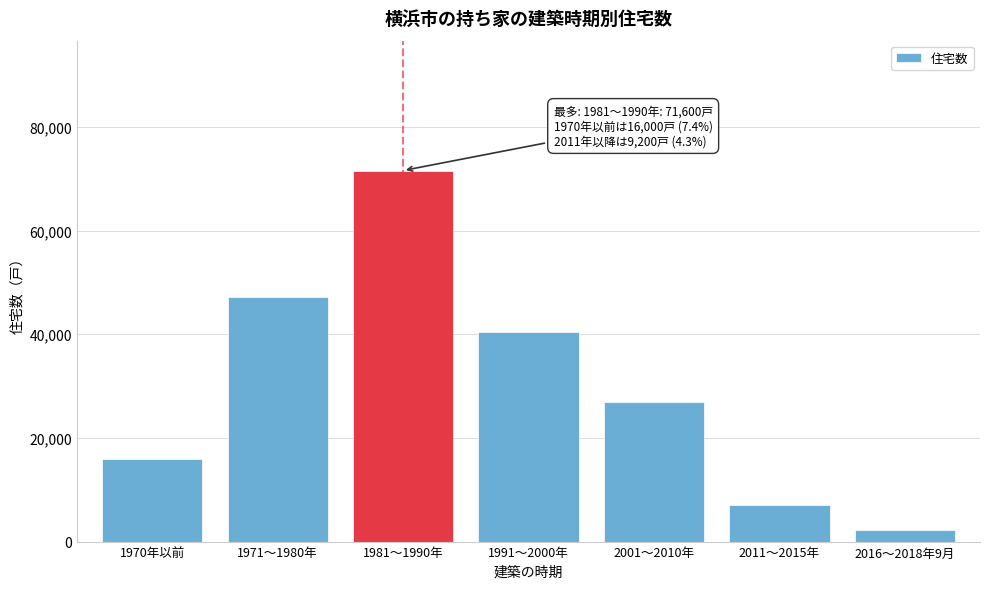

Reading right to left, transcribe all the data shown in this chart.

2016～2018年9月=2200	2011～2015年=7000	2001～2010年=27000	1991～2000年=40500	1981～1990年=71600	1971～1980年=47100	1970年以前=16000